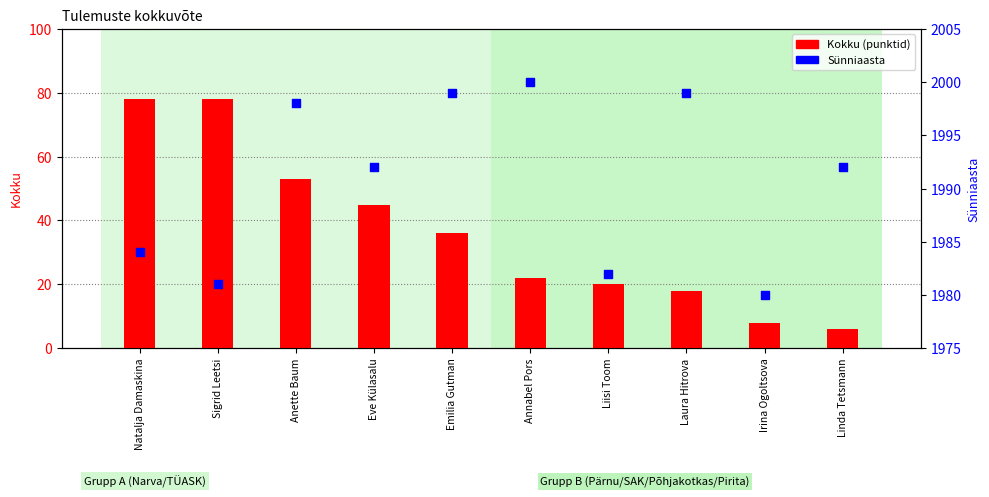

What are all the series names shown in the legend?

Kokku, Sünniaasta